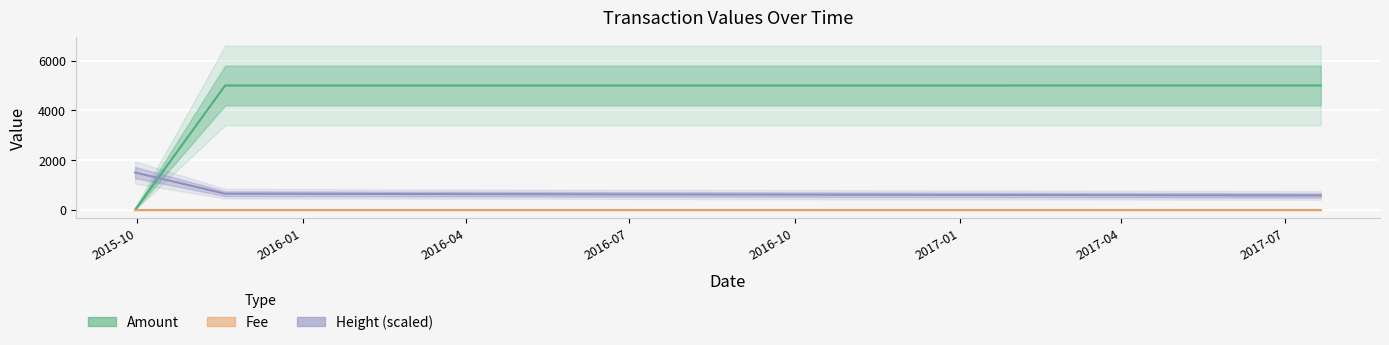

Where does the Height (scaled) series first go above 648?

2015-10